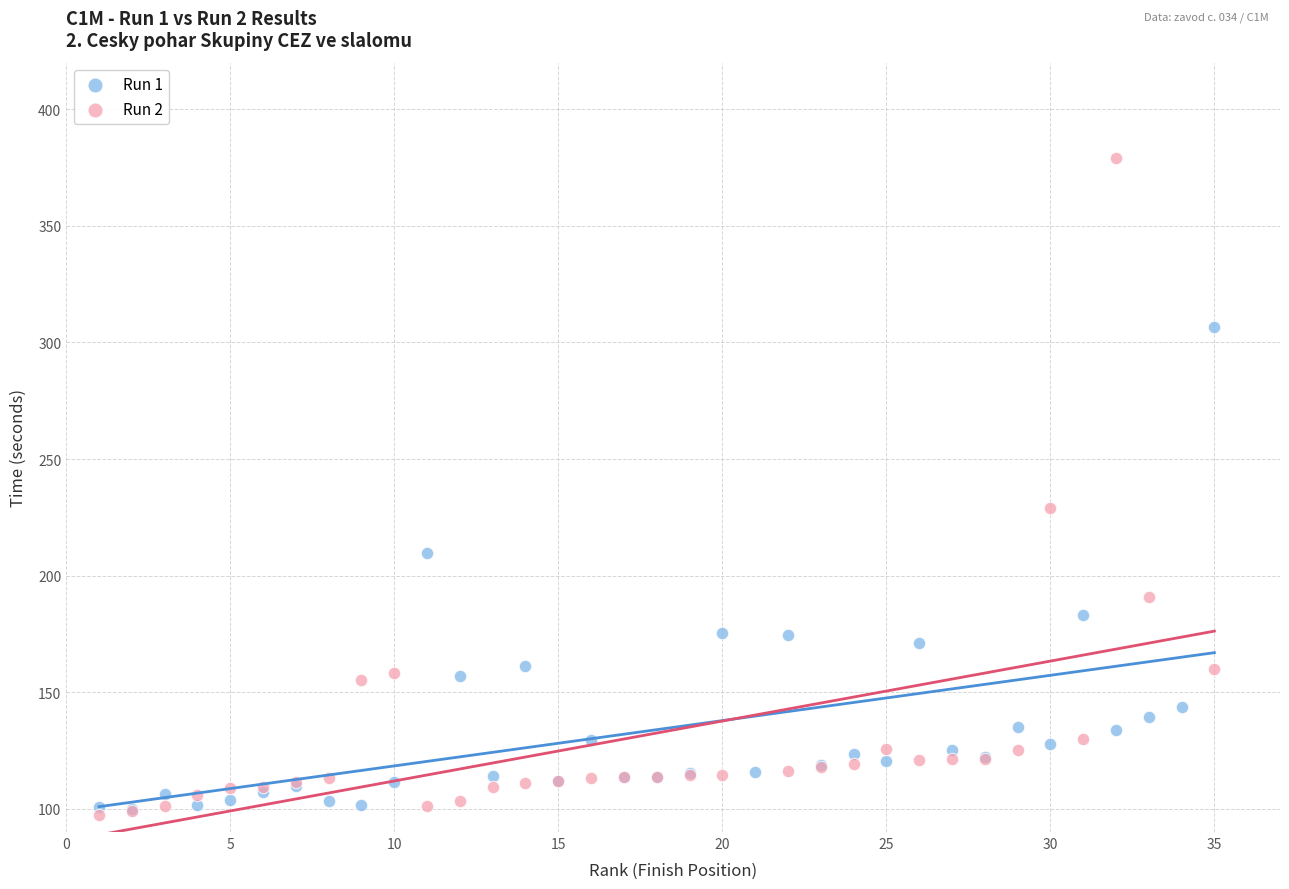

Which series has the widest spread of Y values?

Run 2